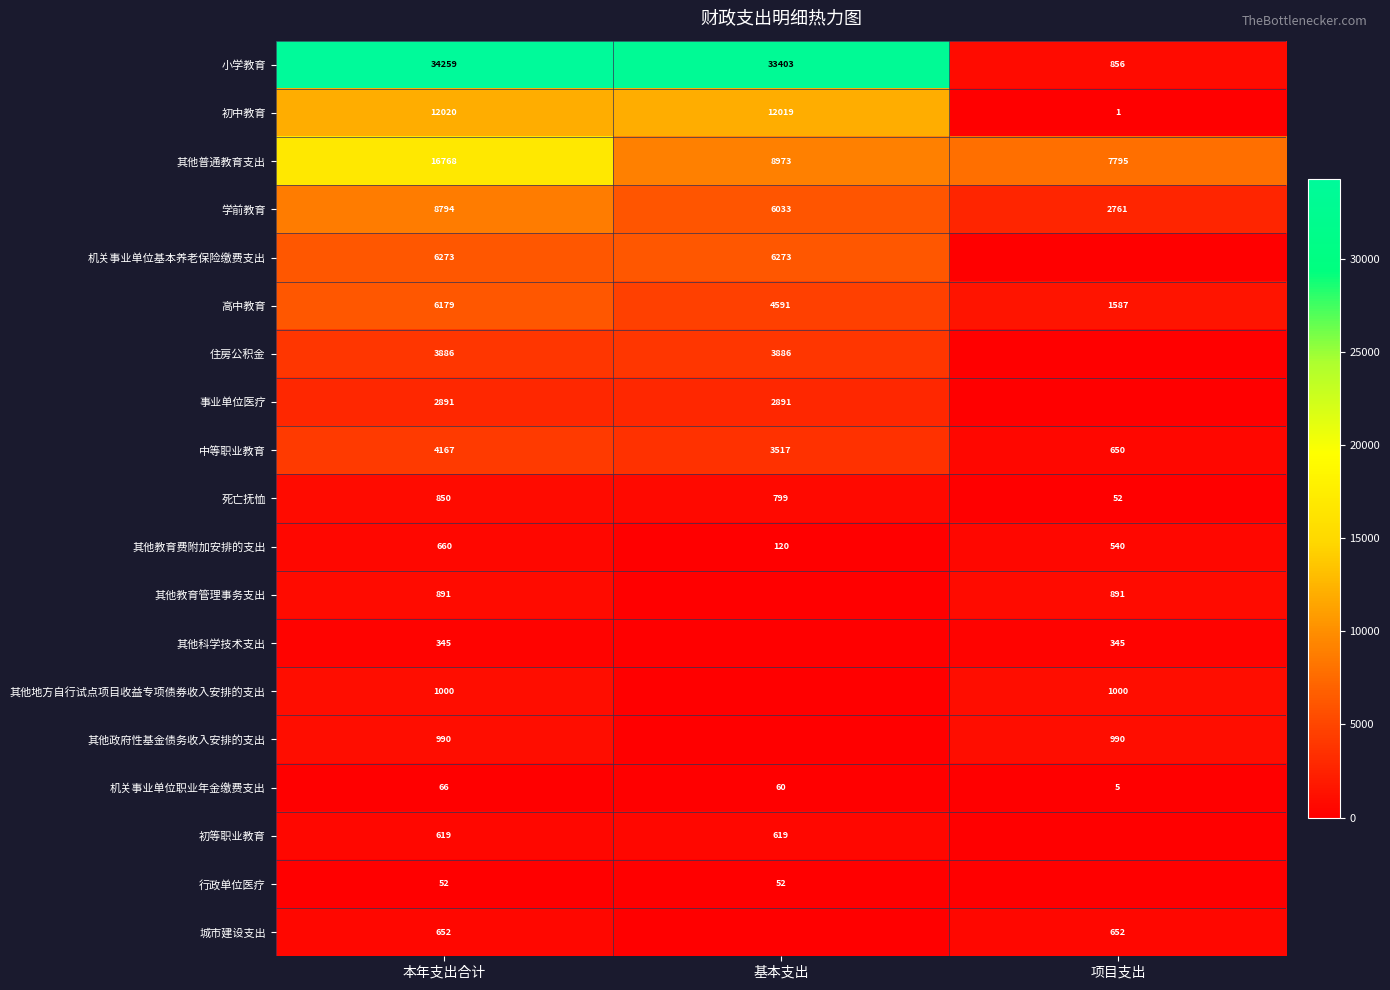

What is the lowest value of the 学前教育 series?

2761